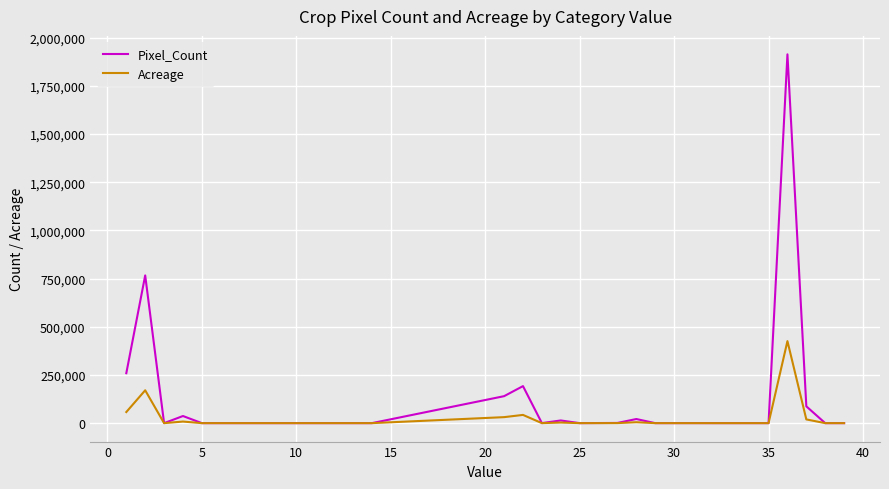

Which series has the largest total across all categories?

Pixel_Count